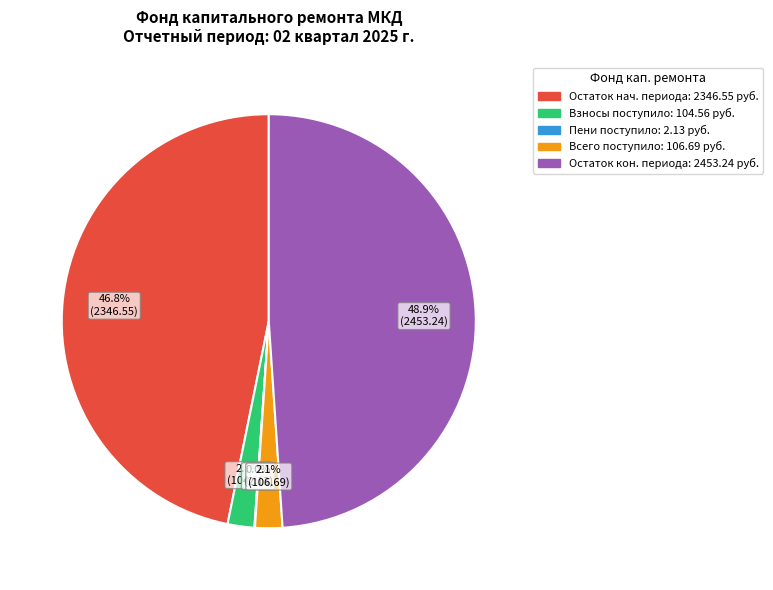

Is there any slice that represents more than half of the pie?

No